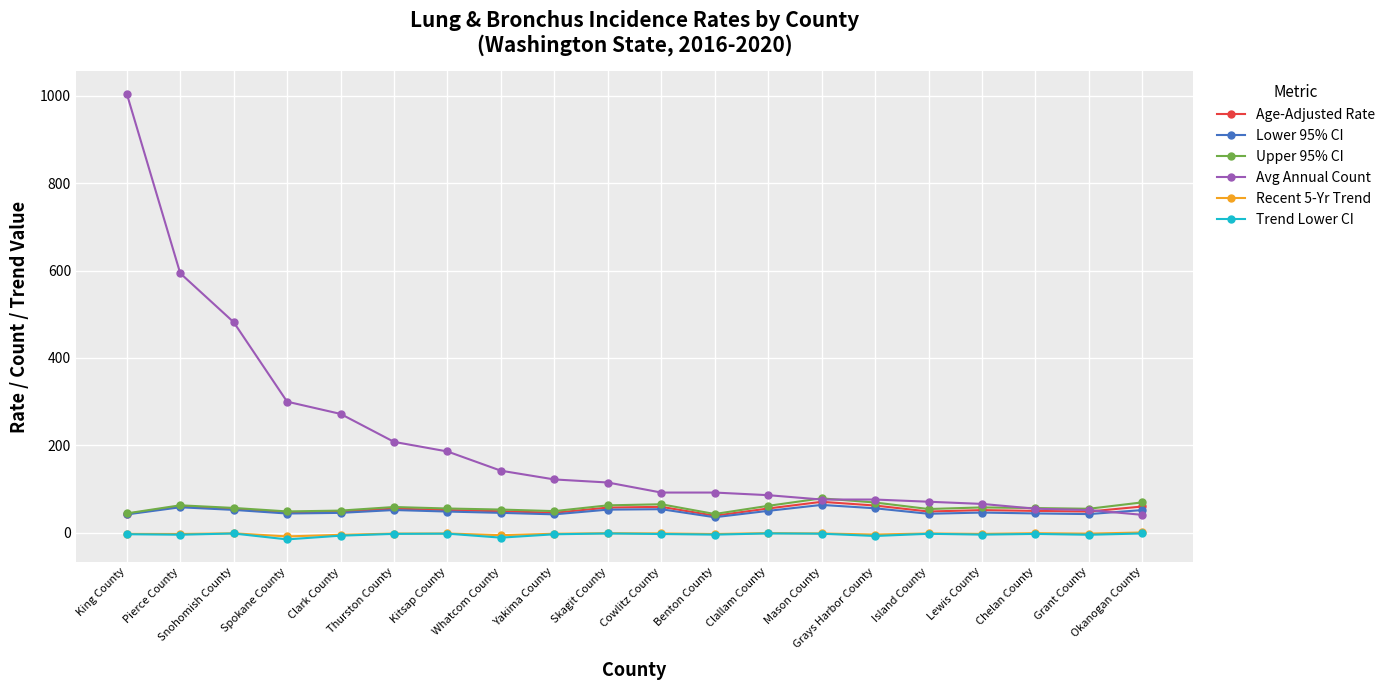

True or false: Recent 5-Yr Trend and Avg Annual Count cross at least once.

False